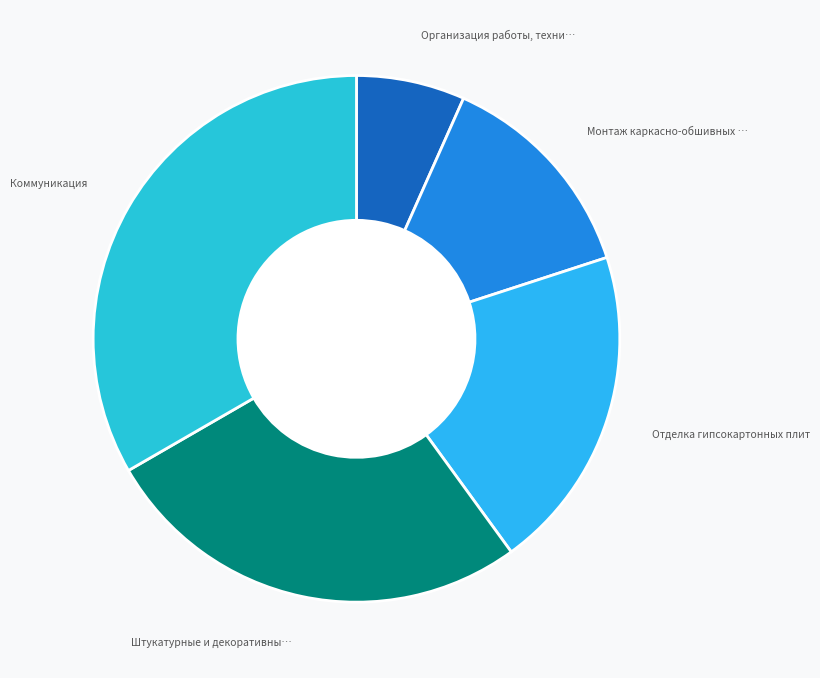

How many slices are in this pie chart?

5